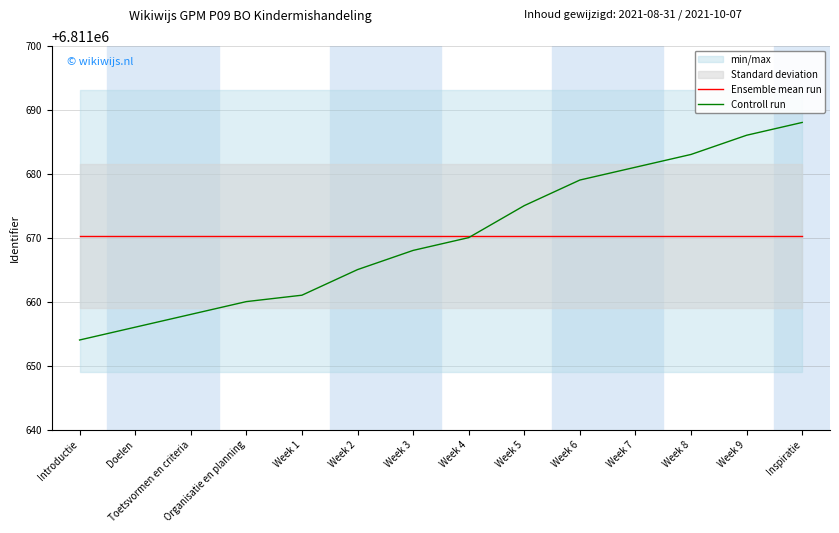

Between Week 2 and Introductie, which is larger?

Week 2